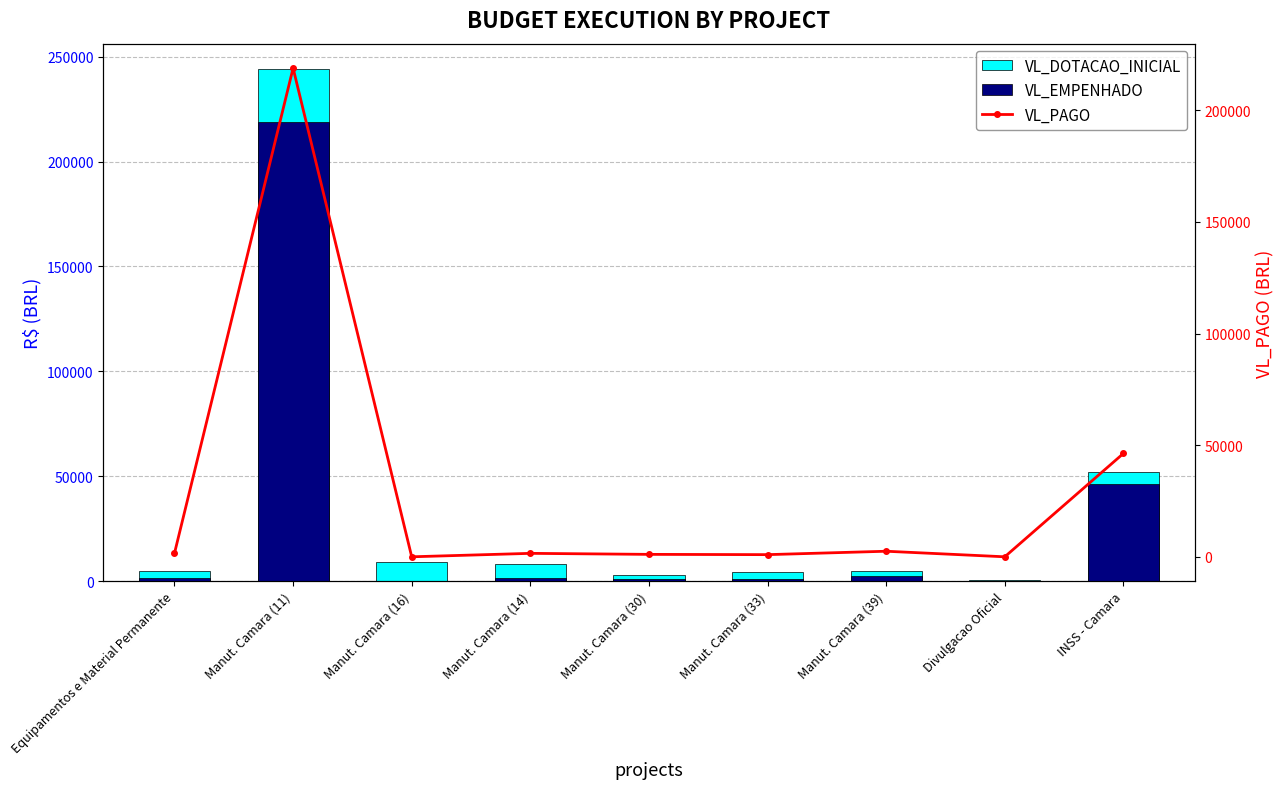

List the series in order of their peak value, highest first.

VL_DOTACAO_INICIAL, VL_EMPENHADO, VL_PAGO